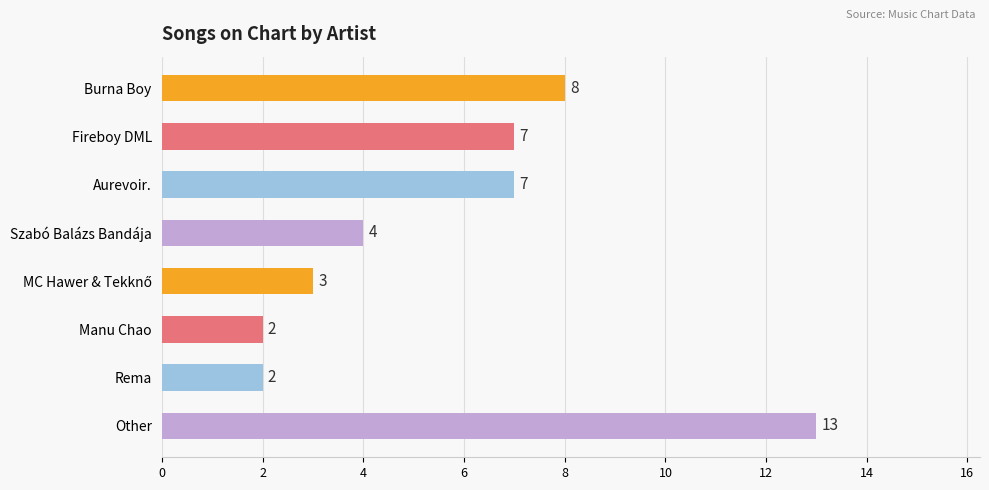

Does the chart contain stacked bars?

No